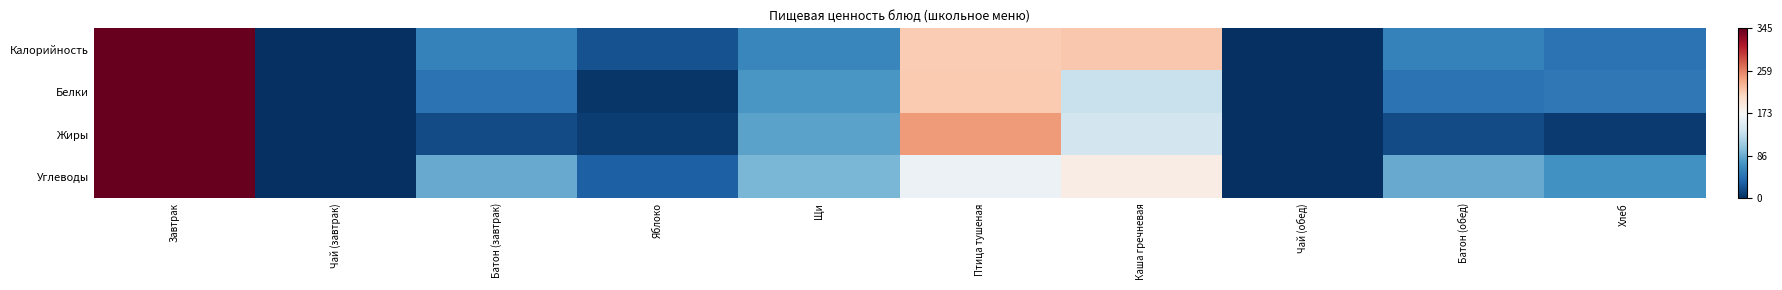

Which category has the highest value across all series?

Завтрак